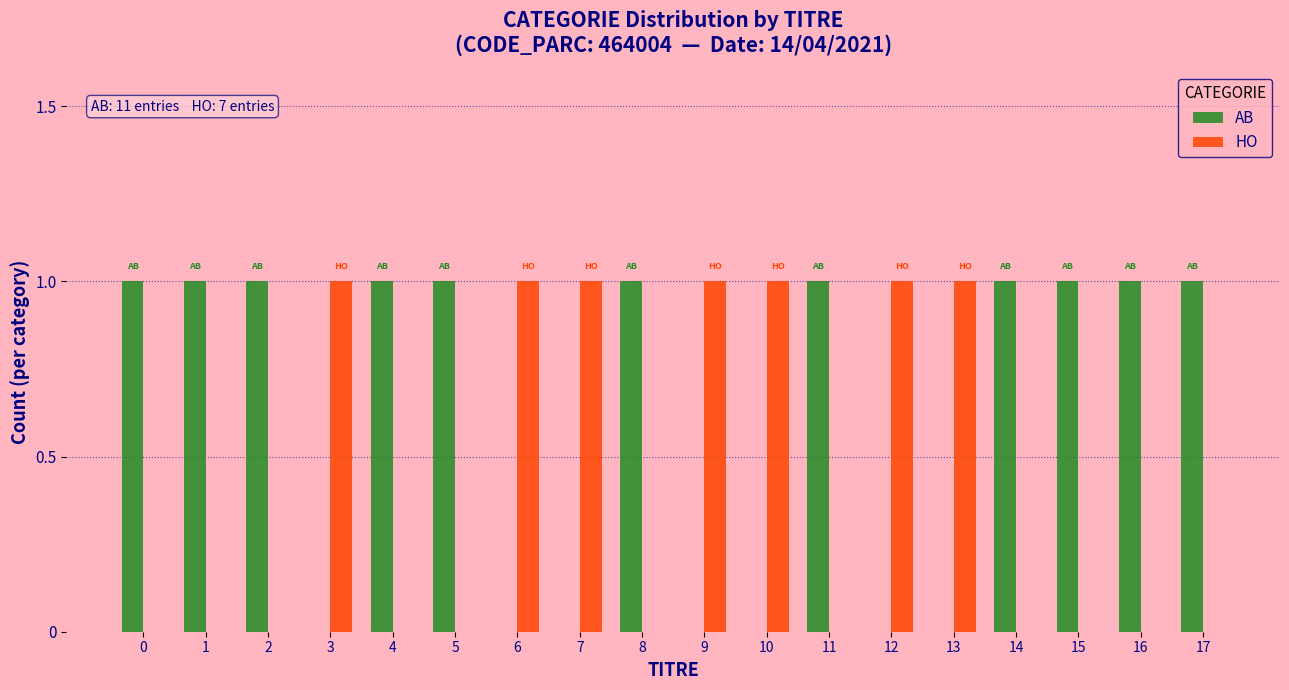

The value of AB at 9 is 0. True or false?

True